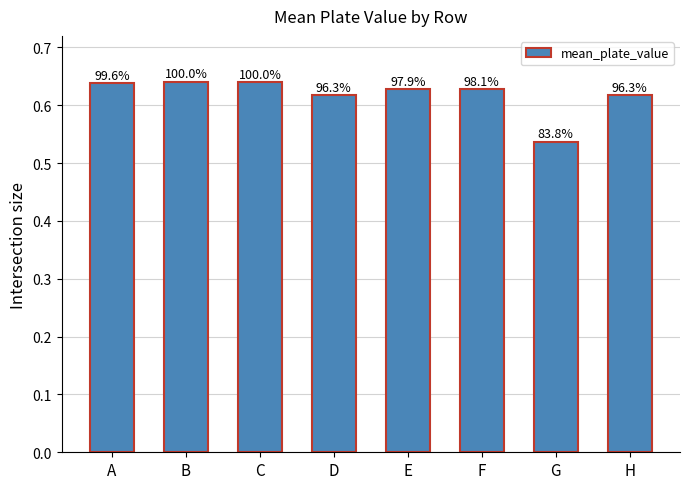

Rank the categories by value from highest to lowest.

B, C, A, F, E, H, D, G